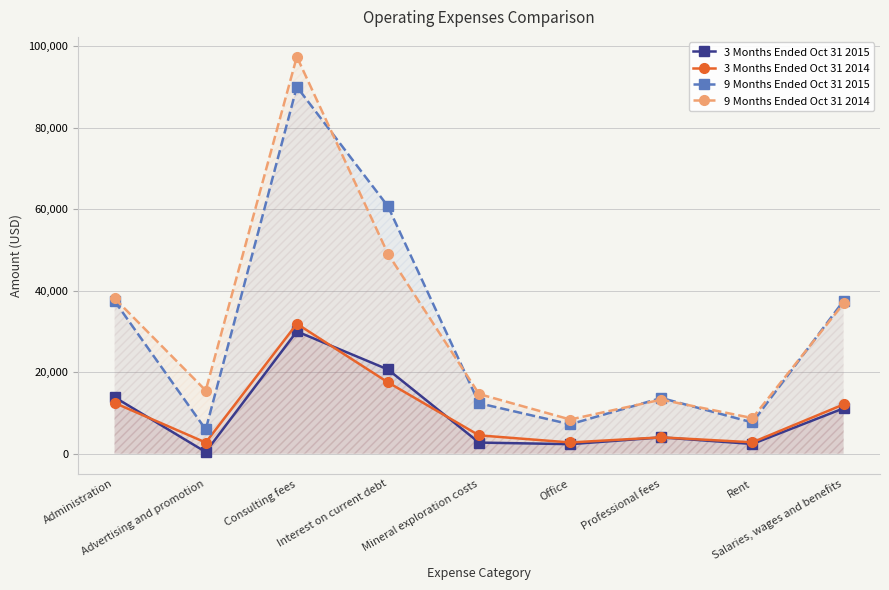

What is the minimum value for 9 Months Ended Oct 31 2015?

5941